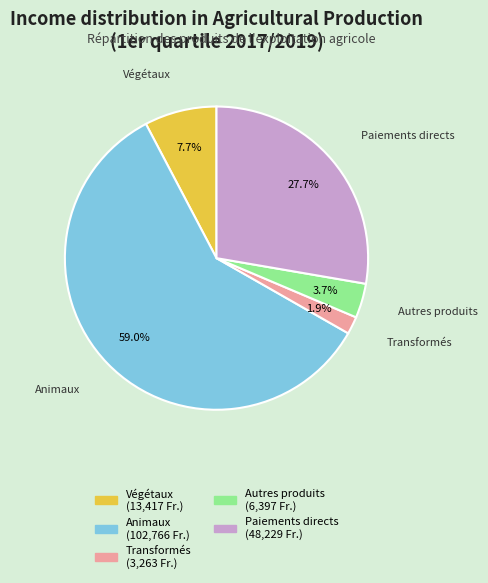

Is there a majority slice in this chart?

Yes